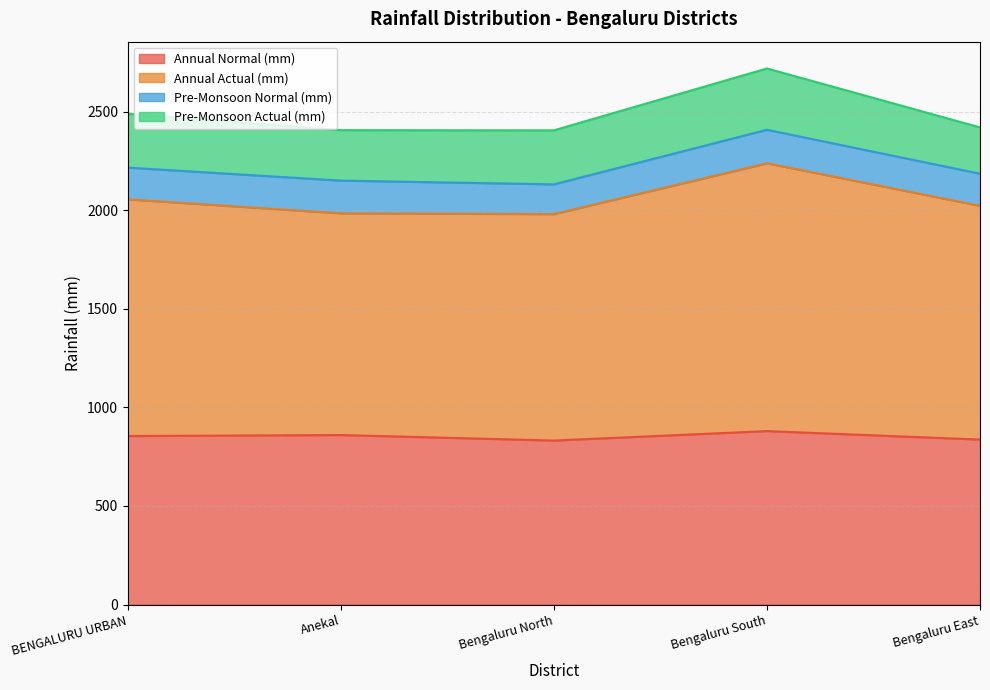

How many categories are shown in the chart?

5